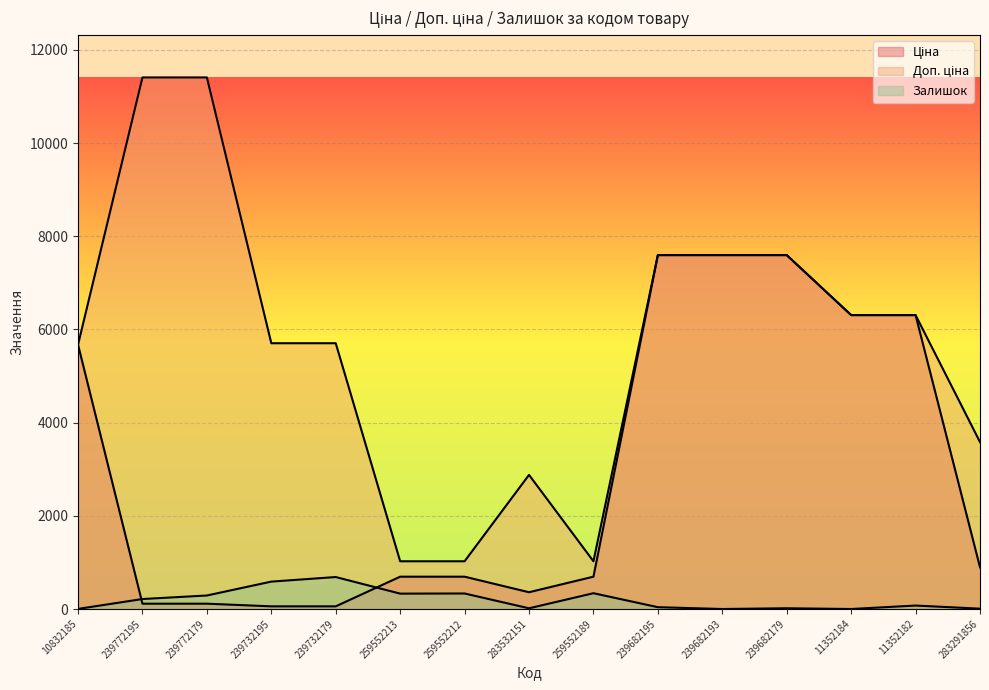

Which series has the largest total across all categories?

Доп. ціна